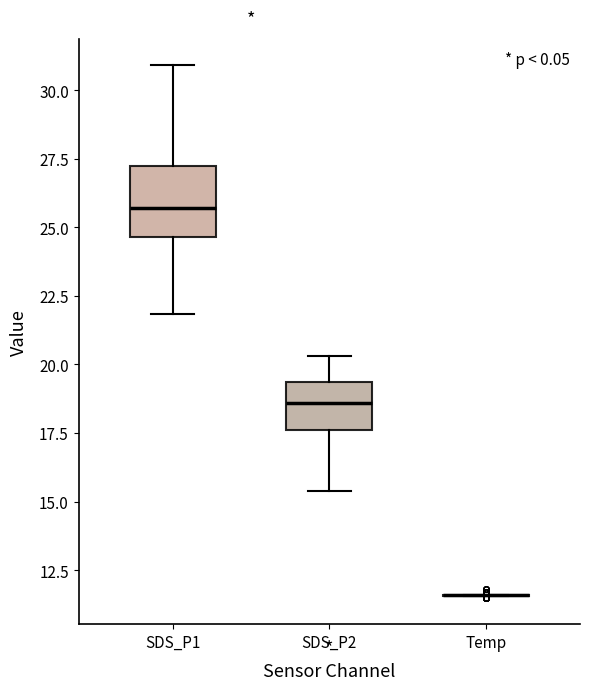

Reading left to right, read every box against the y-axis: the position of its median line, the range the box covers, and the ends of its whiskers. The values are not printed on the chart, so give them approximately, as read against the axis.

SDS_P1: median 25.5, box 24.5 to 27.0, whiskers 22.0 to 31.0
SDS_P2: median 18.5, box 17.5 to 19.5, whiskers 15.5 to 20.5
Temp: box collapsed to a line at 11.5, whiskers 11.5 to 11.5